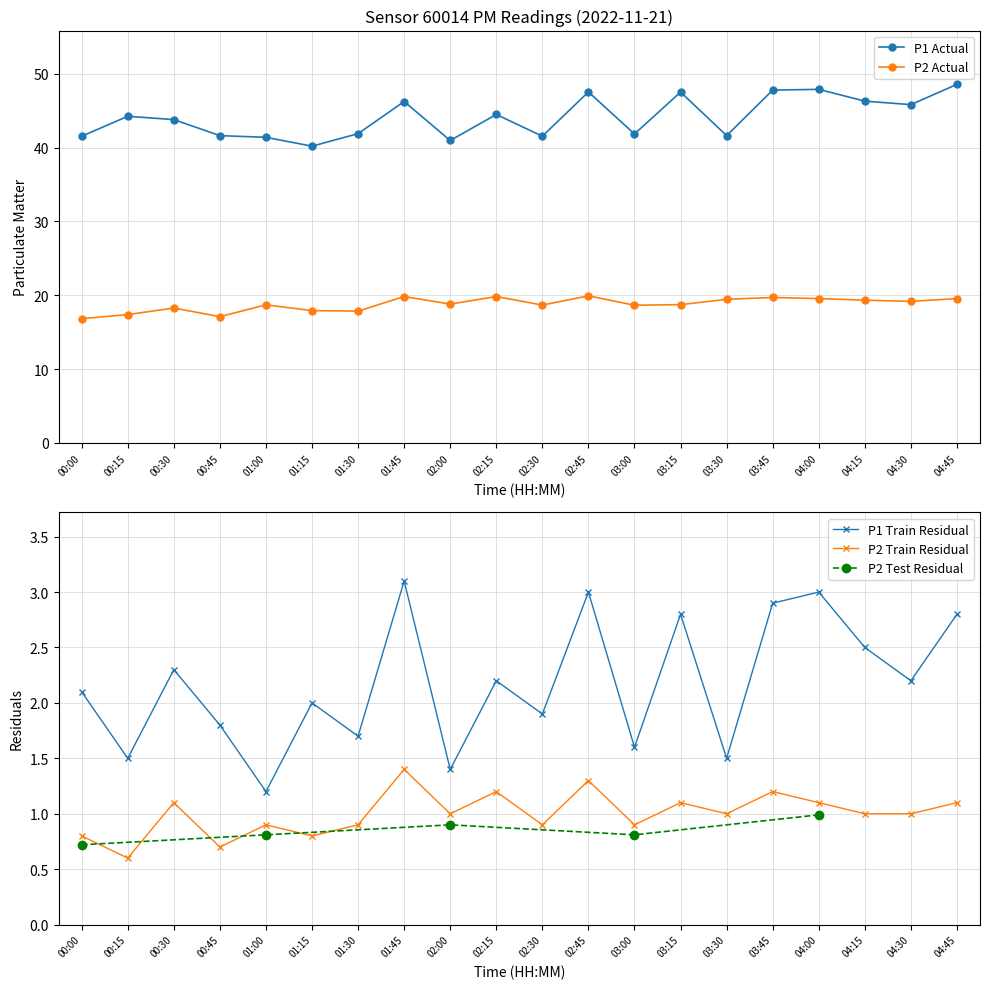

Between 04:00 and 00:00, which is larger?

04:00